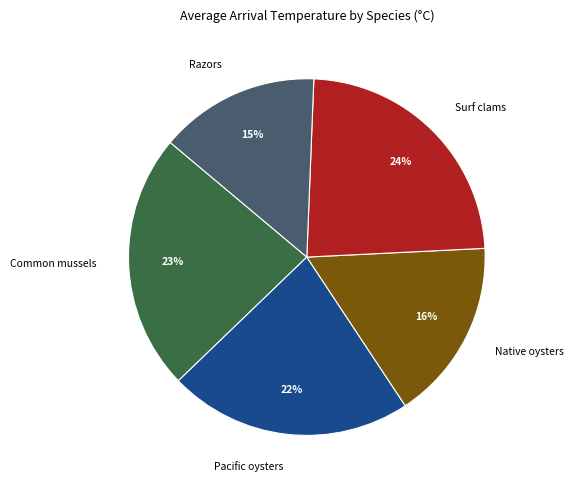

To the nearest percent, what is the difference between the largest and smallest slice percentages?

9%